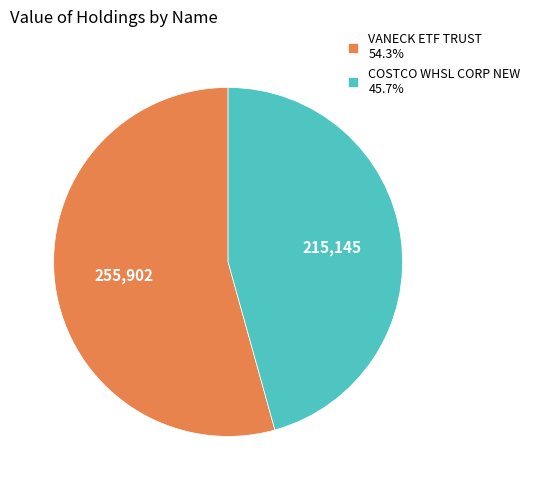

Rank the categories by value from highest to lowest.

VANECK ETF TRUST, COSTCO WHSL CORP NEW